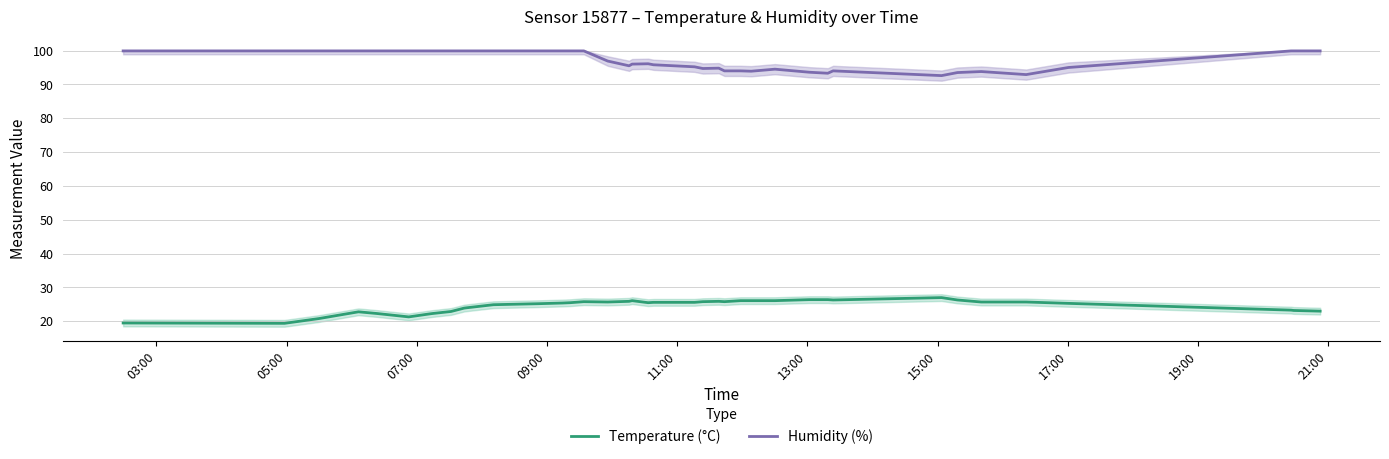

Is the value of humidity at 07:00 greater than the value of temperature at 36?

Yes